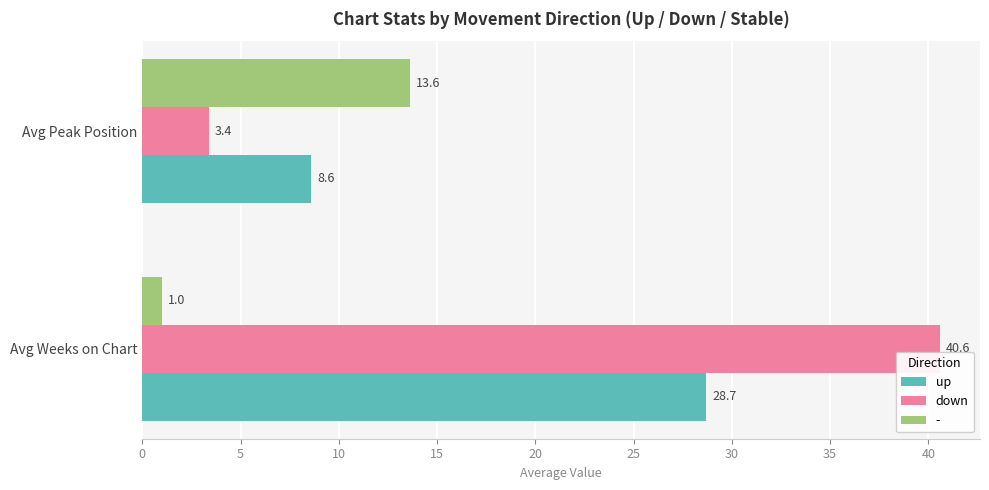

Rank the series at Avg Peak Position from highest to lowest value.

-, up, down